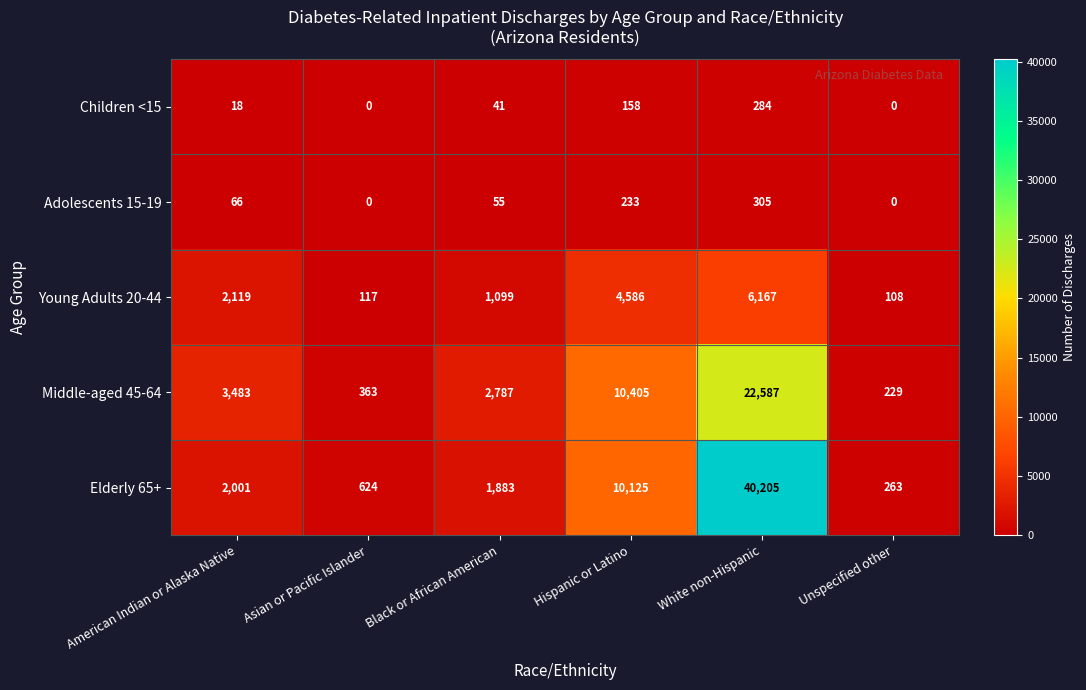

Reading left to right, what are all the values shown in this chart?

Children <15: 18	0	41	158	284	0
Adolescents 15-19: 66	0	55	233	305	0
Young Adults 20-44: 2119	117	1099	4586	6167	108
Middle-aged 45-64: 3483	363	2787	10405	22587	229
Elderly 65+: 2001	624	1883	10125	40205	263